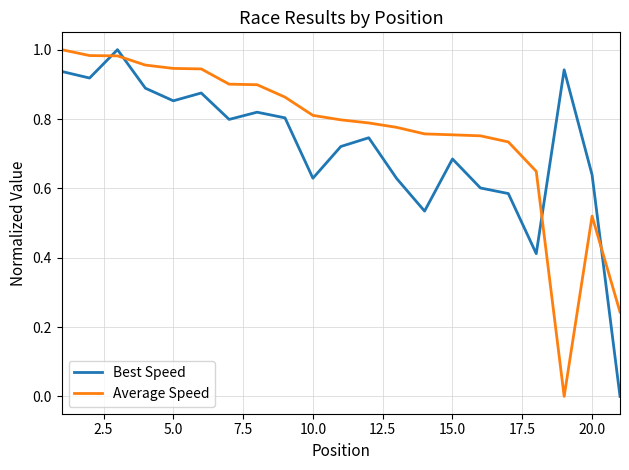

How many positive values does the Best Speed series have?

20